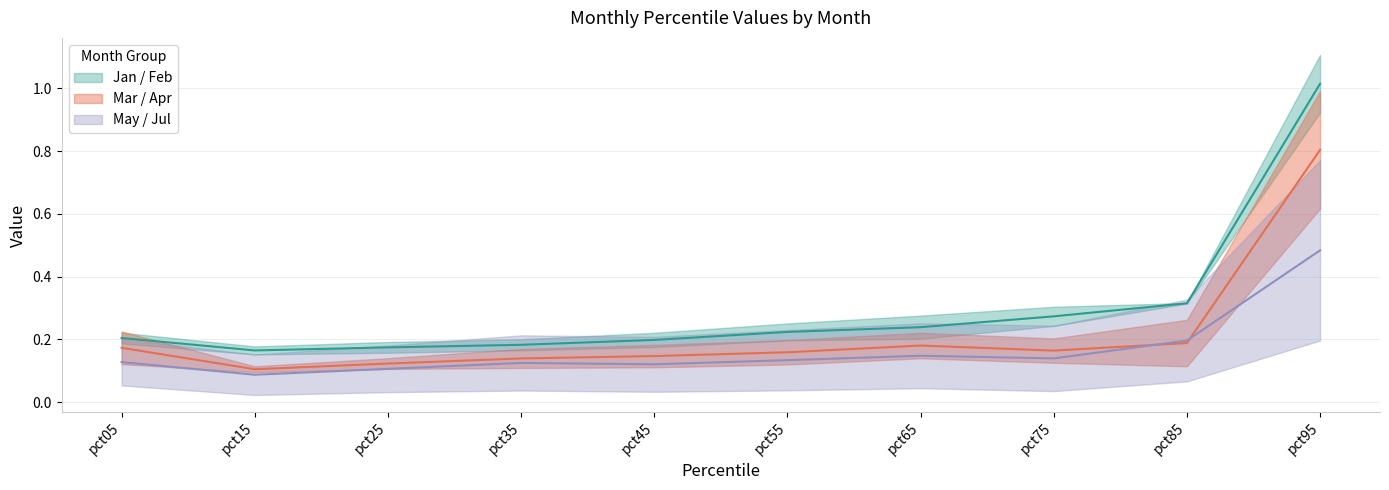

Reading left to right, transcribe all the data shown in this chart.

Jan: pct05=0.2	pct15=0.2	pct25=0.2	pct35=0.2	pct45=0.2	pct55=0.2	pct65=0.2	pct75=0.3	pct85=0.3	pct95=1.0
Feb: pct05=0.1	pct15=0.1	pct25=0.1	pct35=0.1	pct45=0.1	pct55=0.1	pct65=0.1	pct75=0.1	pct85=0.2	pct95=0.5
Mar: pct05=0.2	pct15=0.1	pct25=0.1	pct35=0.1	pct45=0.1	pct55=0.2	pct65=0.2	pct75=0.2	pct85=0.2	pct95=0.8